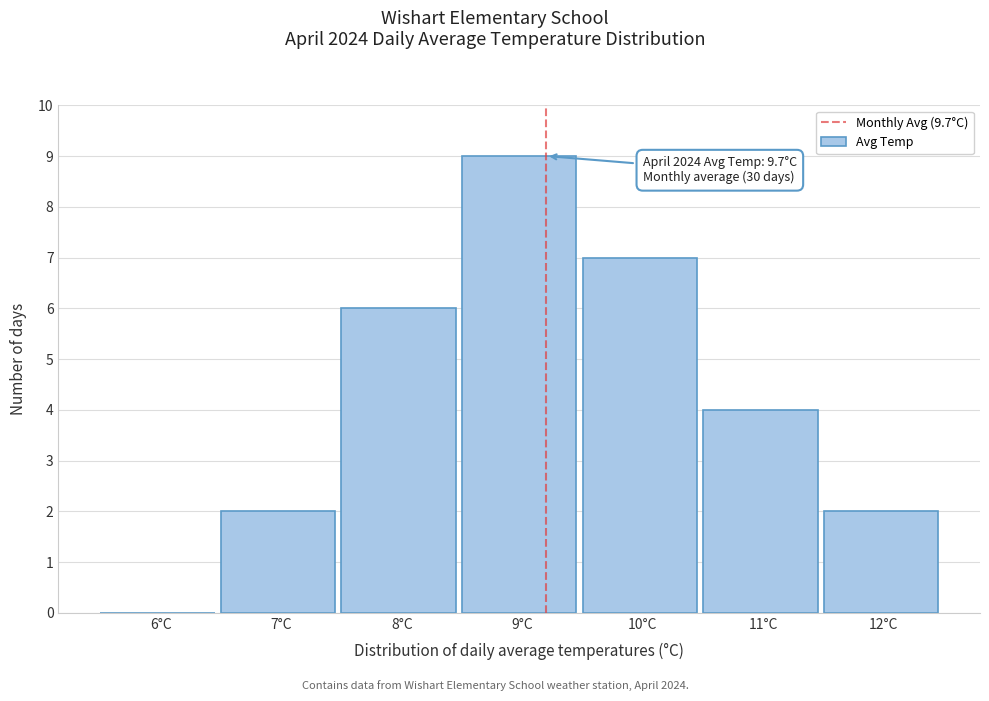

Reading left to right, list all the values displayed in this chart.

6°C=0	7°C=2	8°C=6	9°C=9	10°C=7	11°C=4	12°C=2